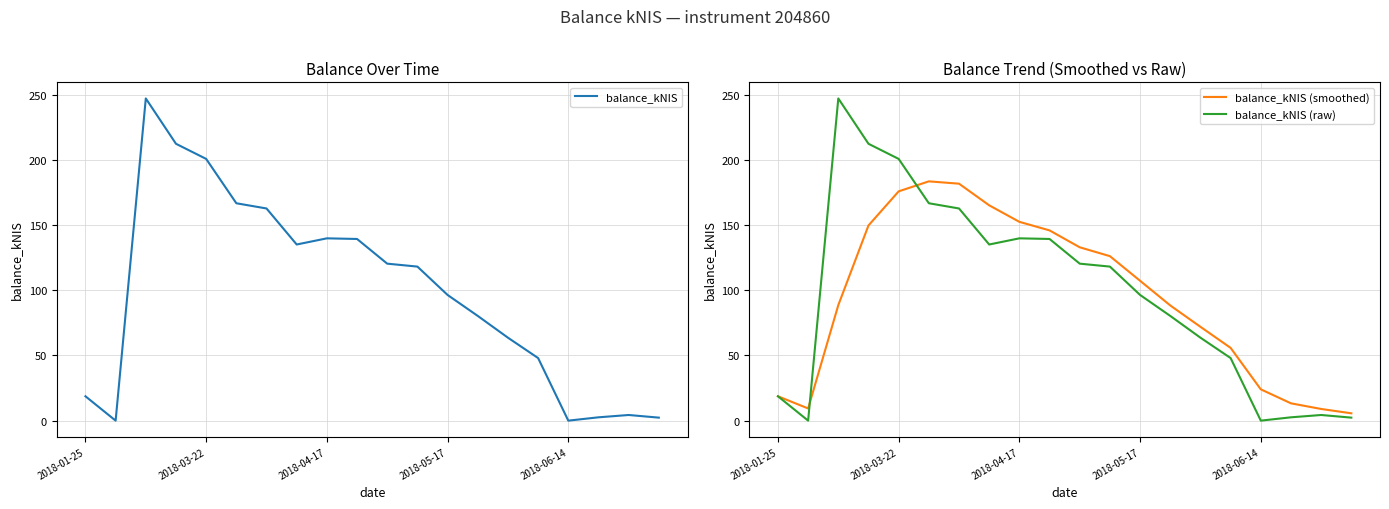

The value of balance_kNIS (smoothed) at 2018-05-17 is 166.3. True or false?

False